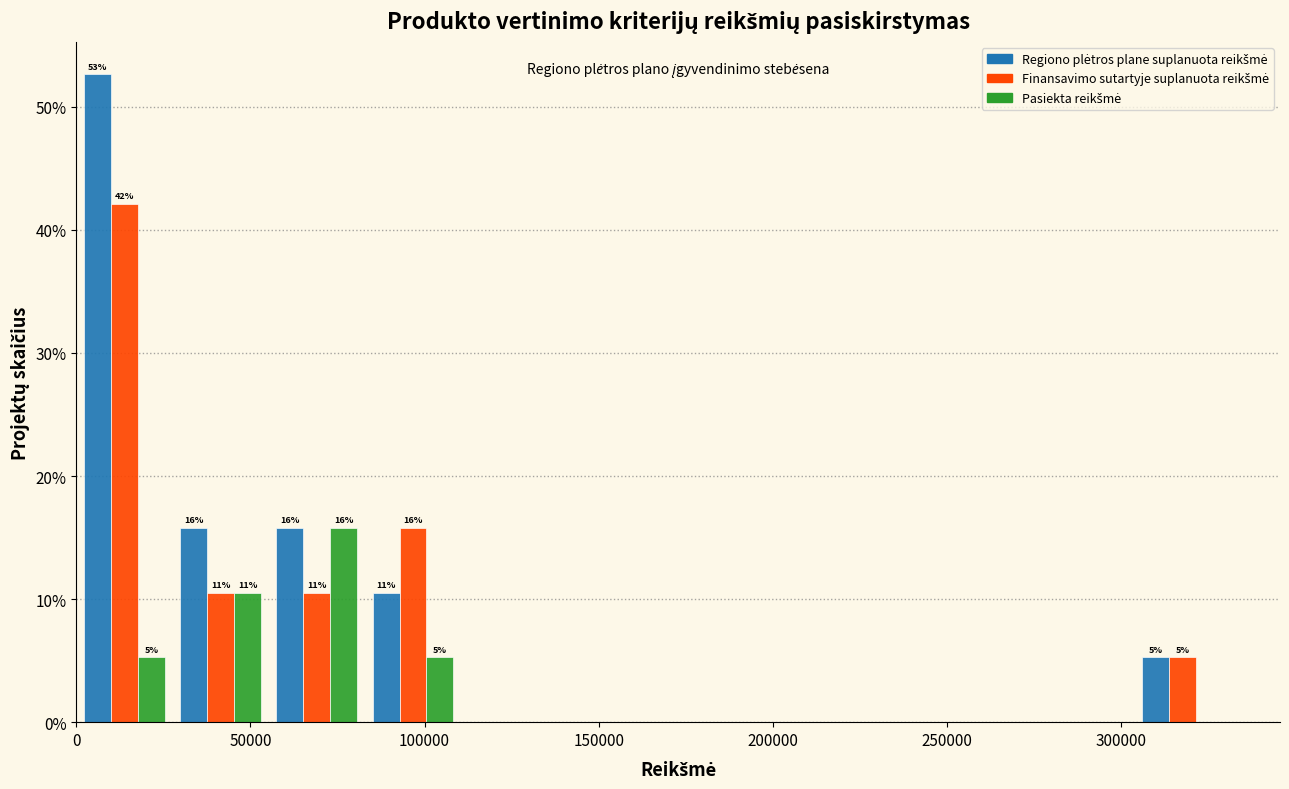

In the Finansavimo sutartyje suplanuota reikšmė series, which range on the x-axis has the tallest bar?

0 to 30000